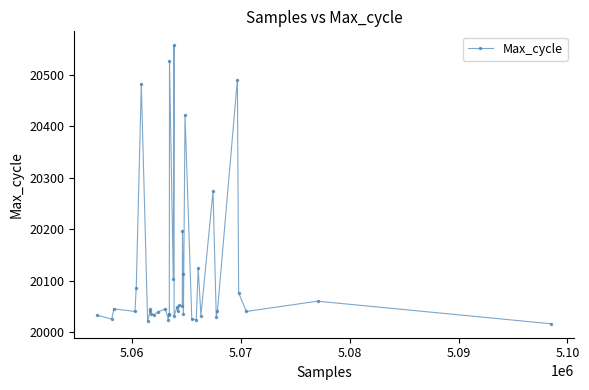

What is the value of the 32nd point from the left?

20032